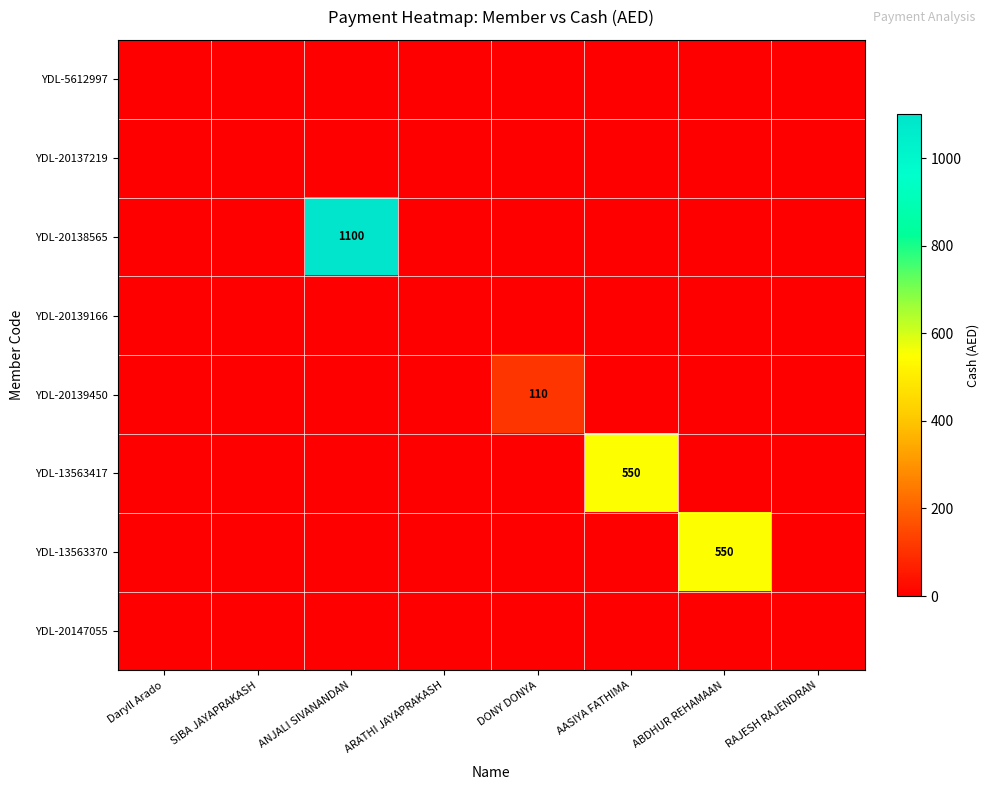

What is the greatest value displayed?

1100